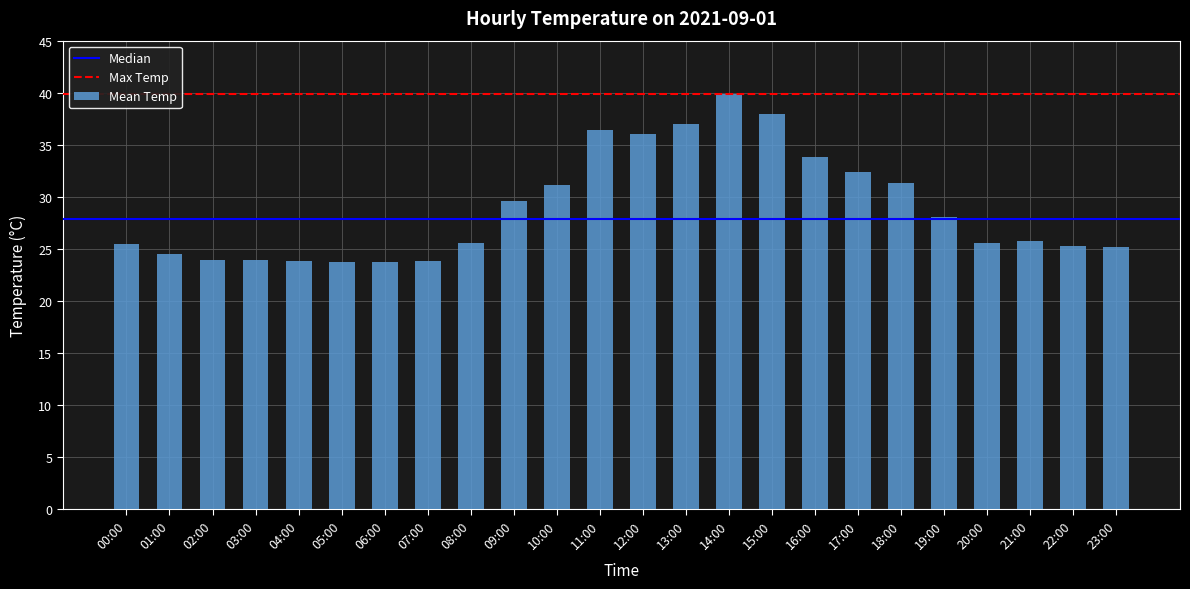

The value at 12:00 is 36.0. True or false?

True